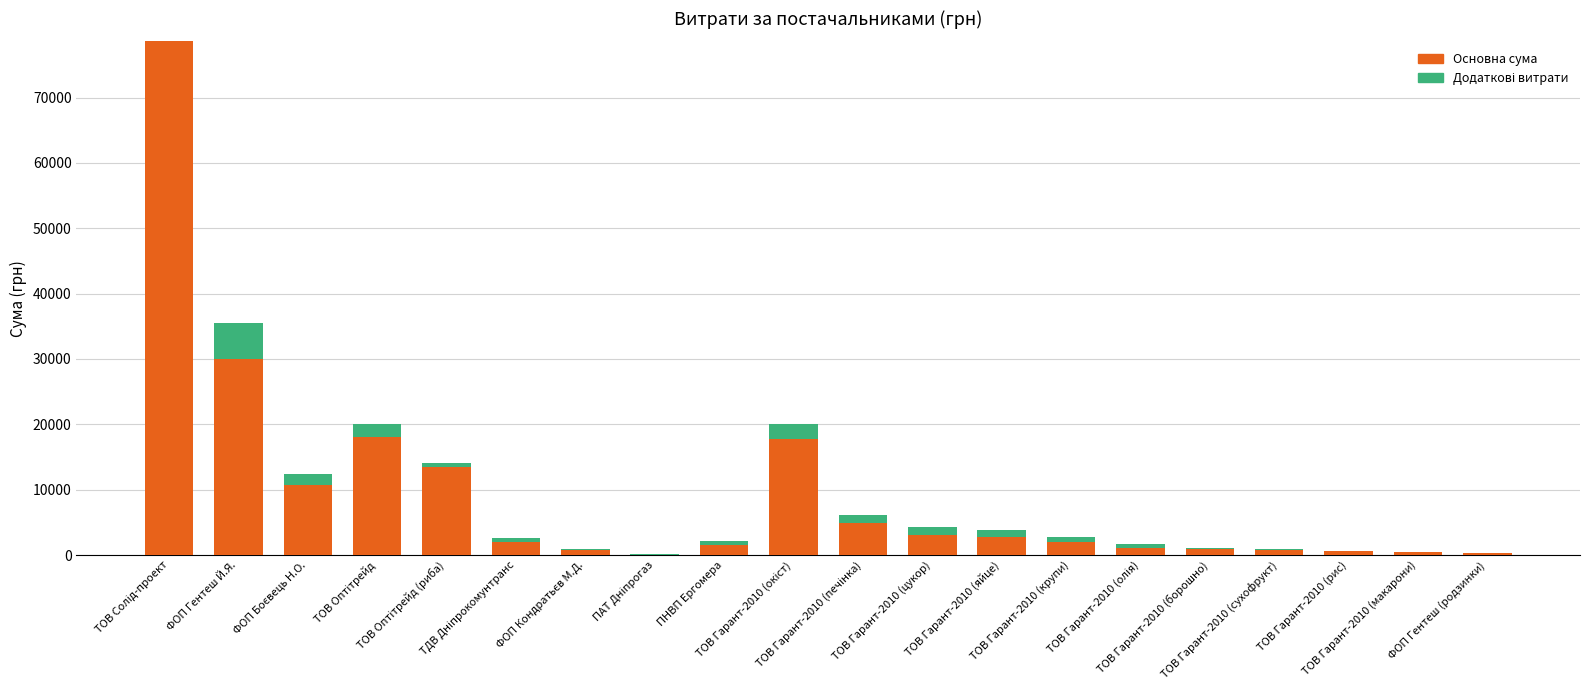

Rank the series by their average value, from lowest to highest.

Додаткові витрати, Основна сума